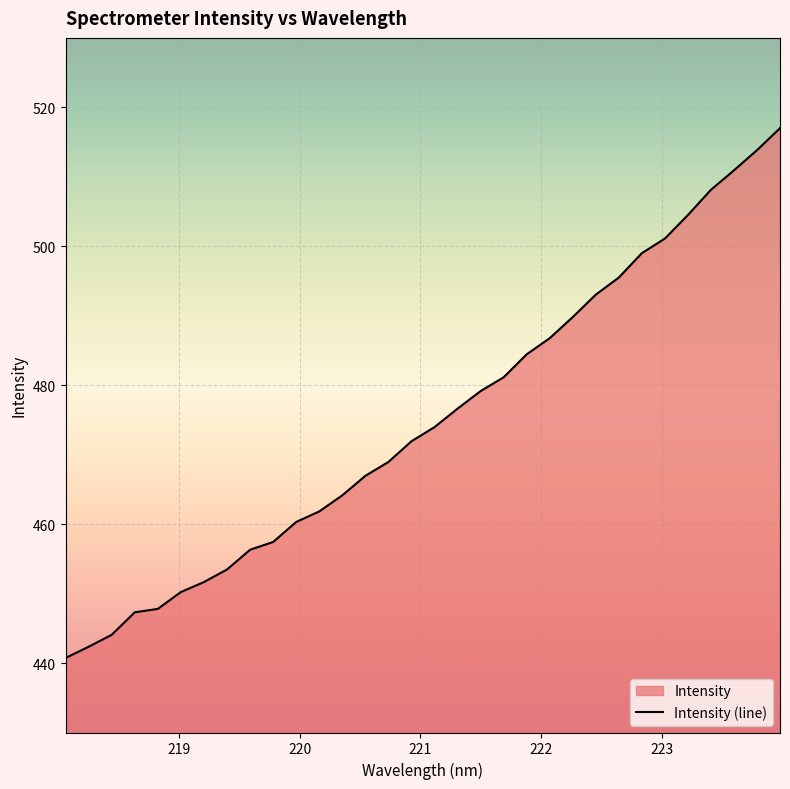

What is the difference between the maximum and minimum values?

76.3